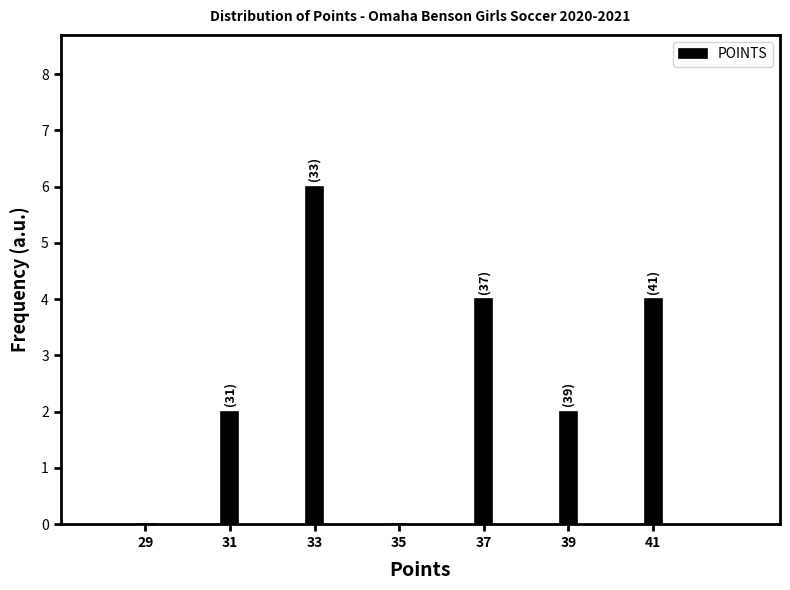

Reading right to left, transcribe all the data shown in this chart.

41=4	39=2	37=4	35=0	33=6	31=2	29=0